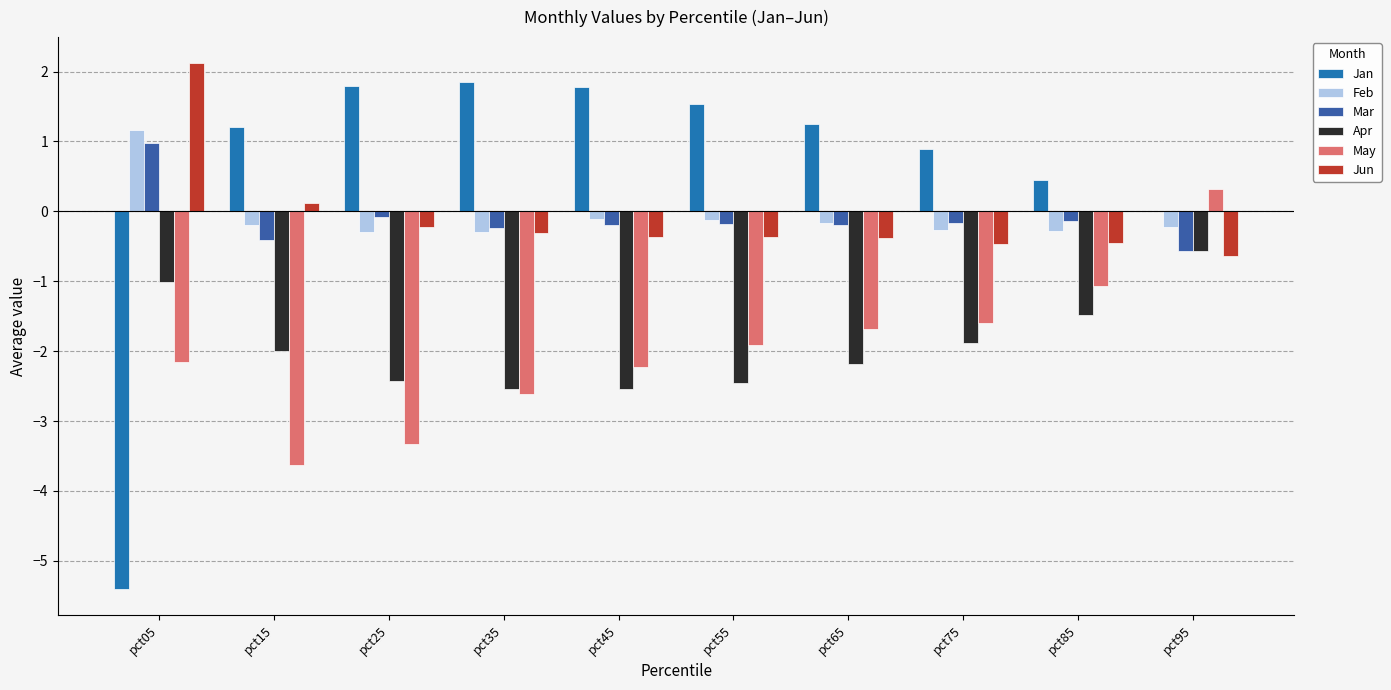

How many data points does each series have?

10